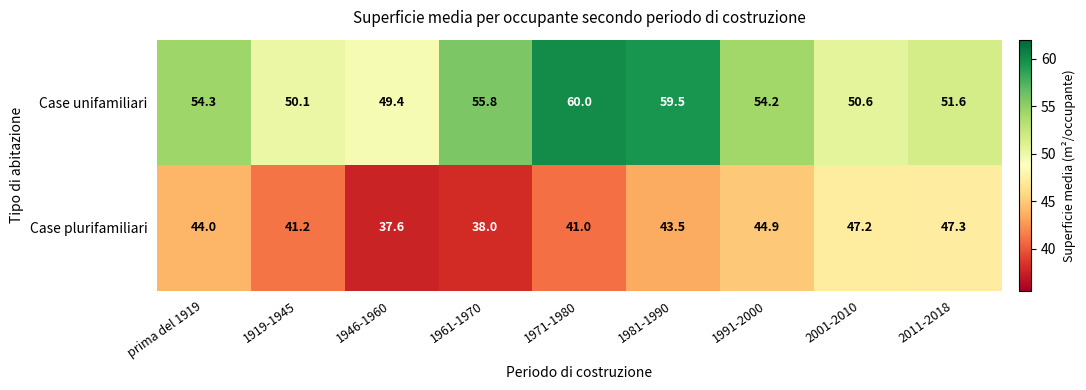

At which category is the sum across all series the highest?

1981-1990